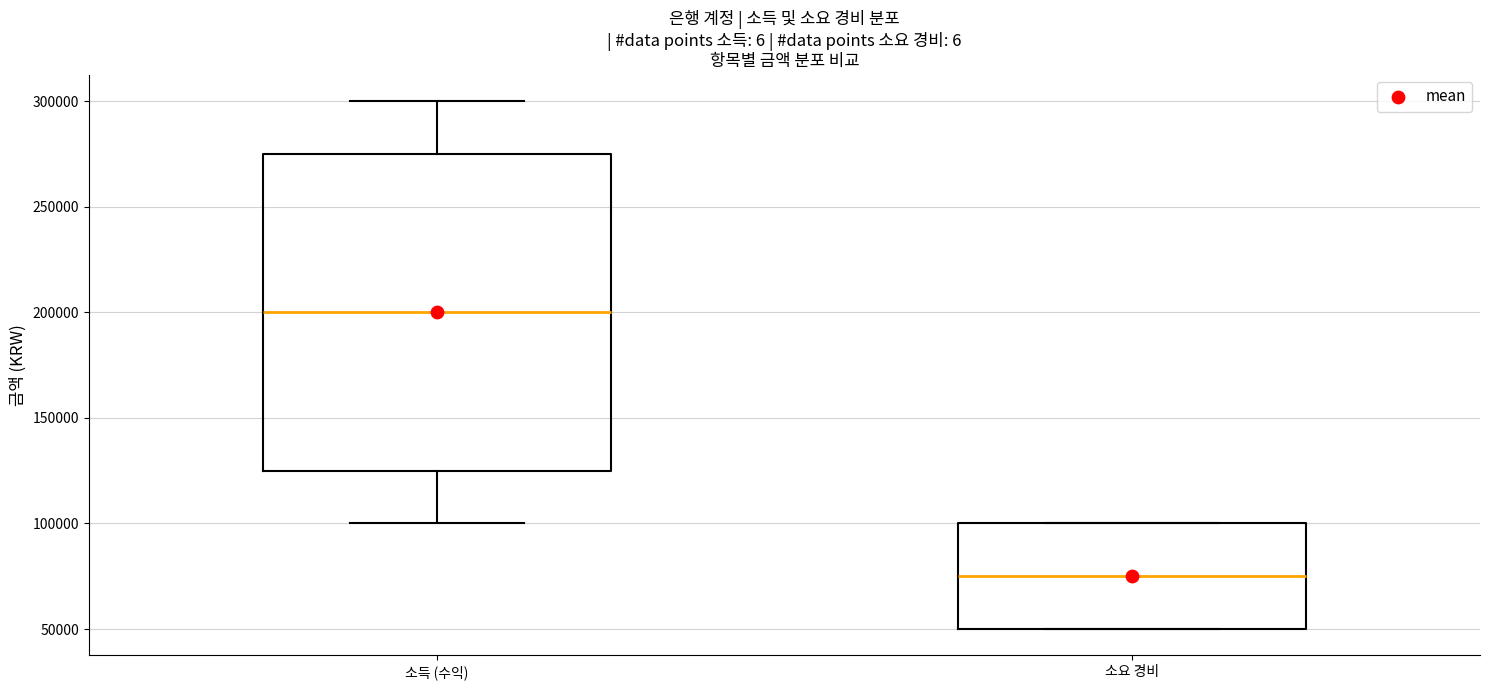

Where does the median line of the box for 소요 경비 sit on the y-axis? The values are not printed on the chart, so give them approximately, as read against the axis.

75000